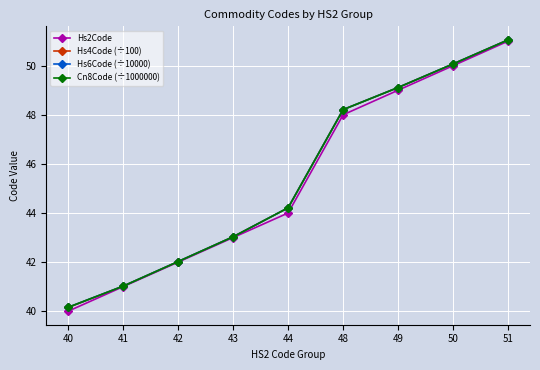

How many categories are shown in the chart?

9